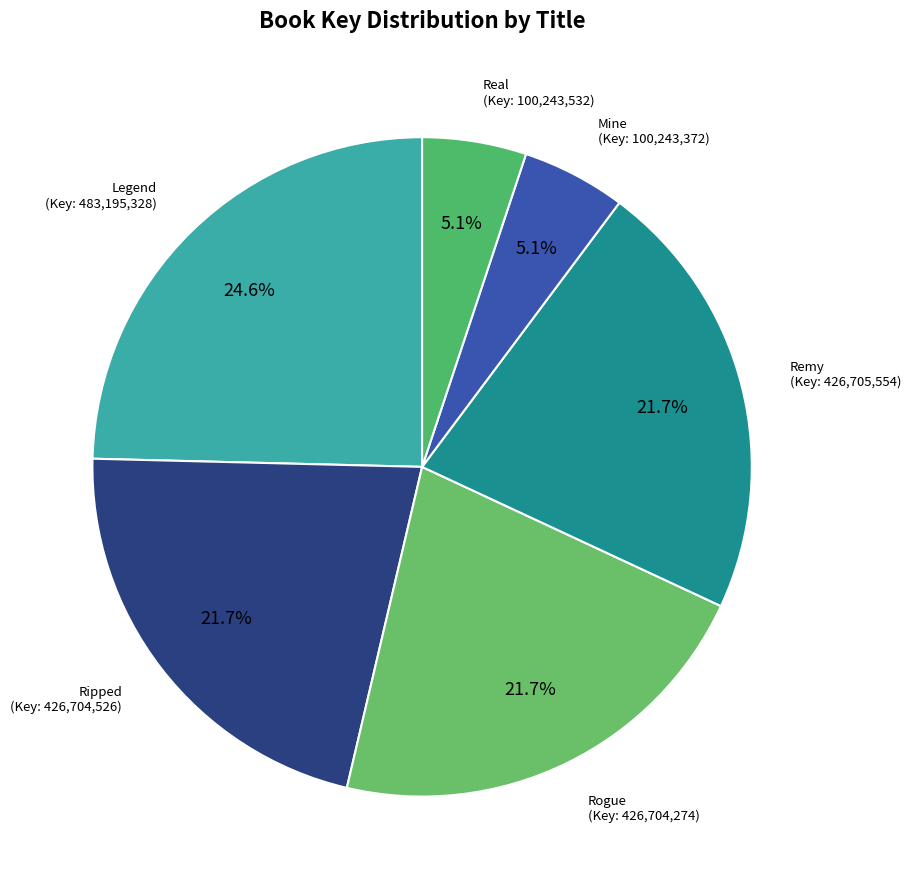

What is the total percentage of Mine and Remy?

26.8%